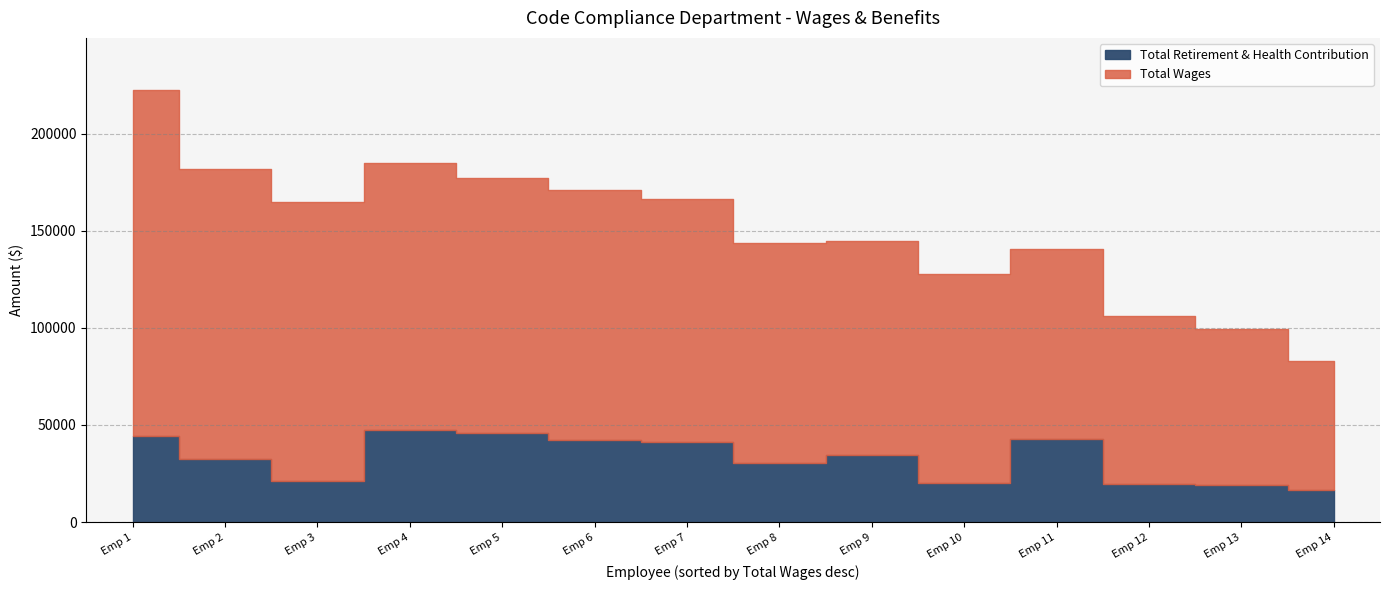

List the series in order of their overall mean, lowest first.

Total Retirement & Health Contribution, Total Wages